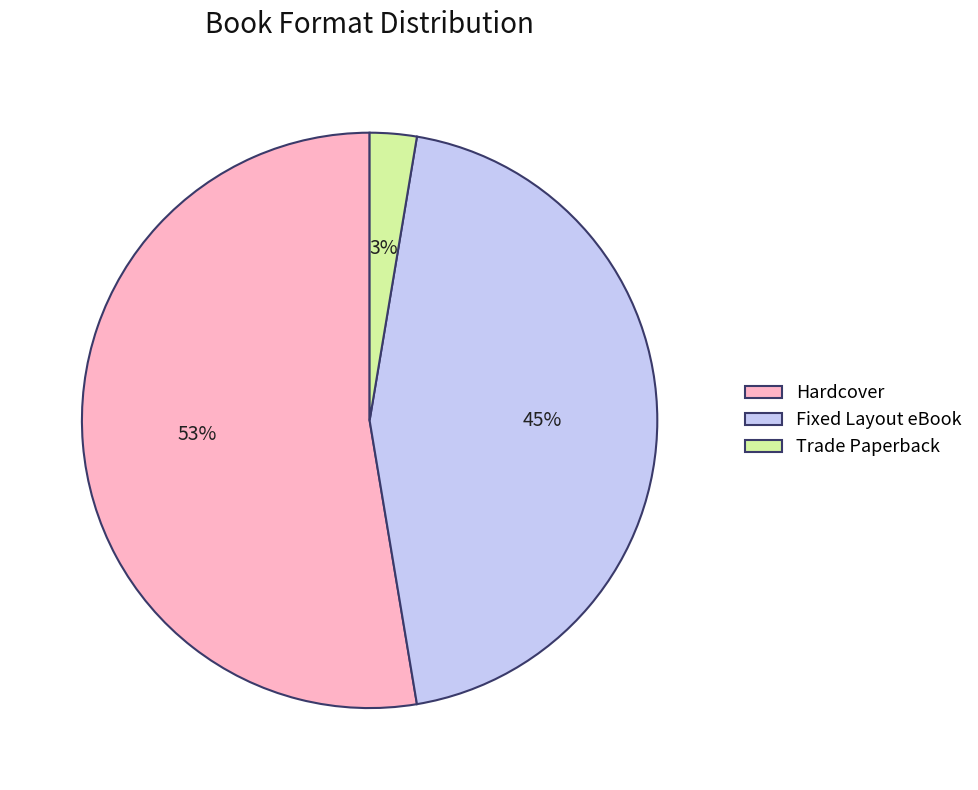

To the nearest percent, what is the difference between the largest and smallest slice percentages?

50%